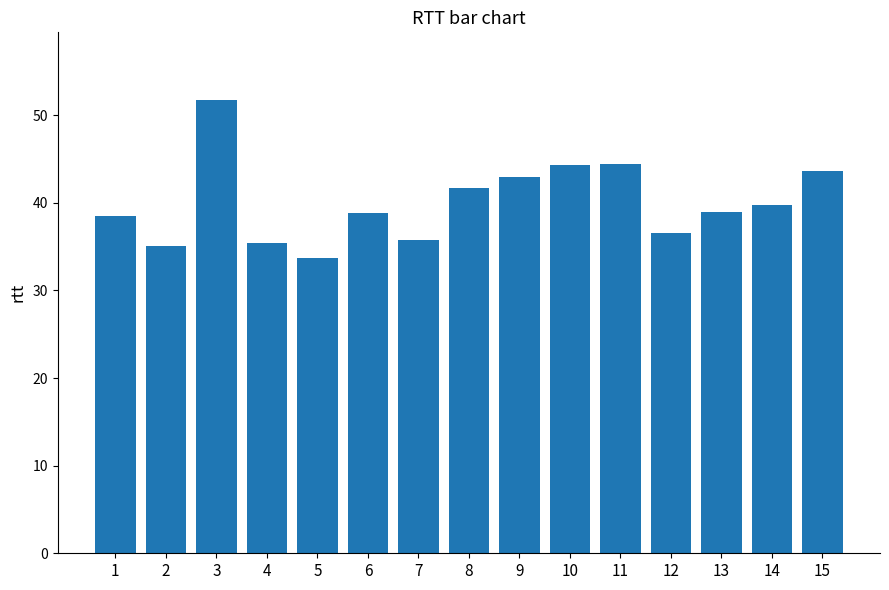

What is the approximate value at 4?

35.4